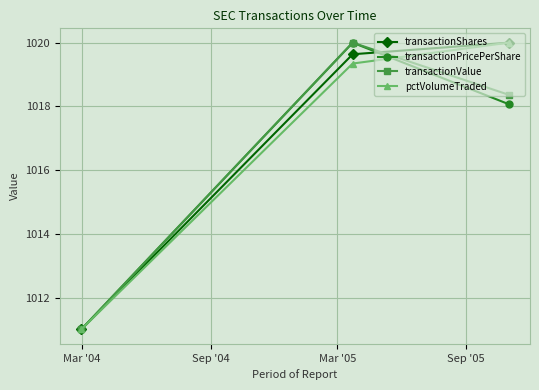

What is the maximum value shown in the chart?

1020.0